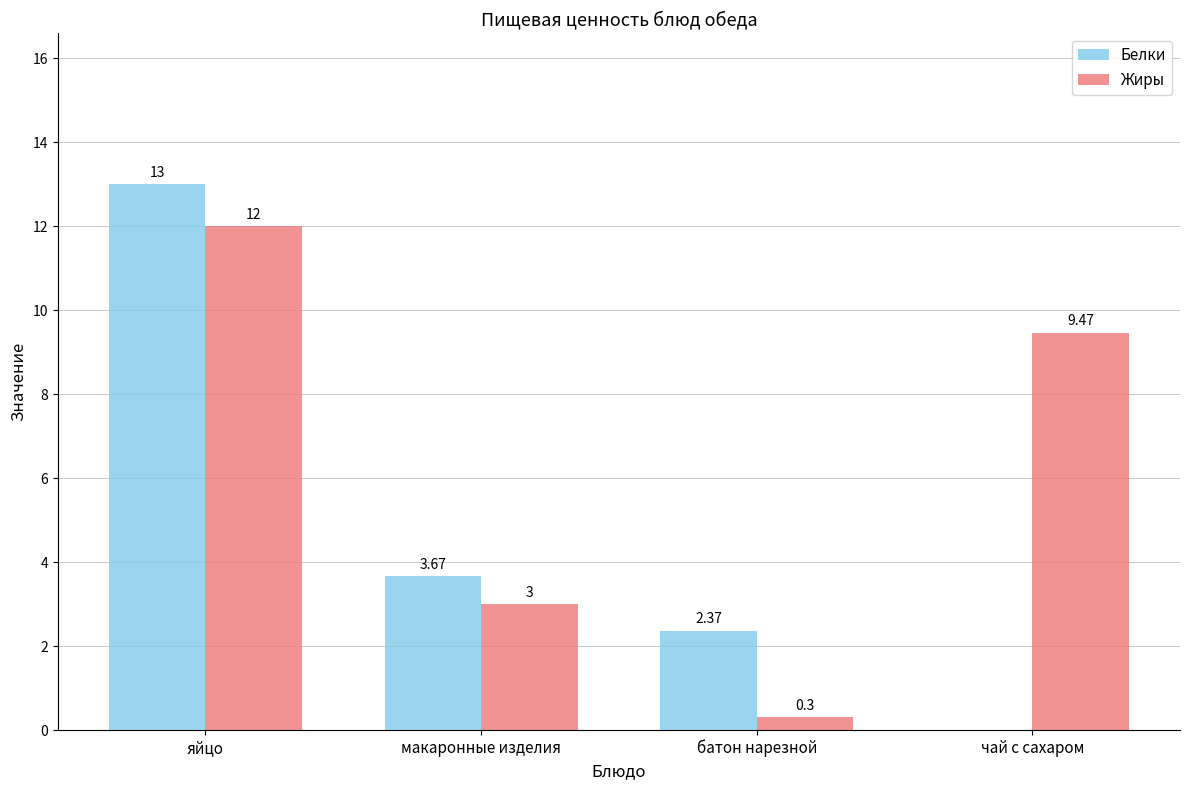

Which series has the largest total across all categories?

Жиры